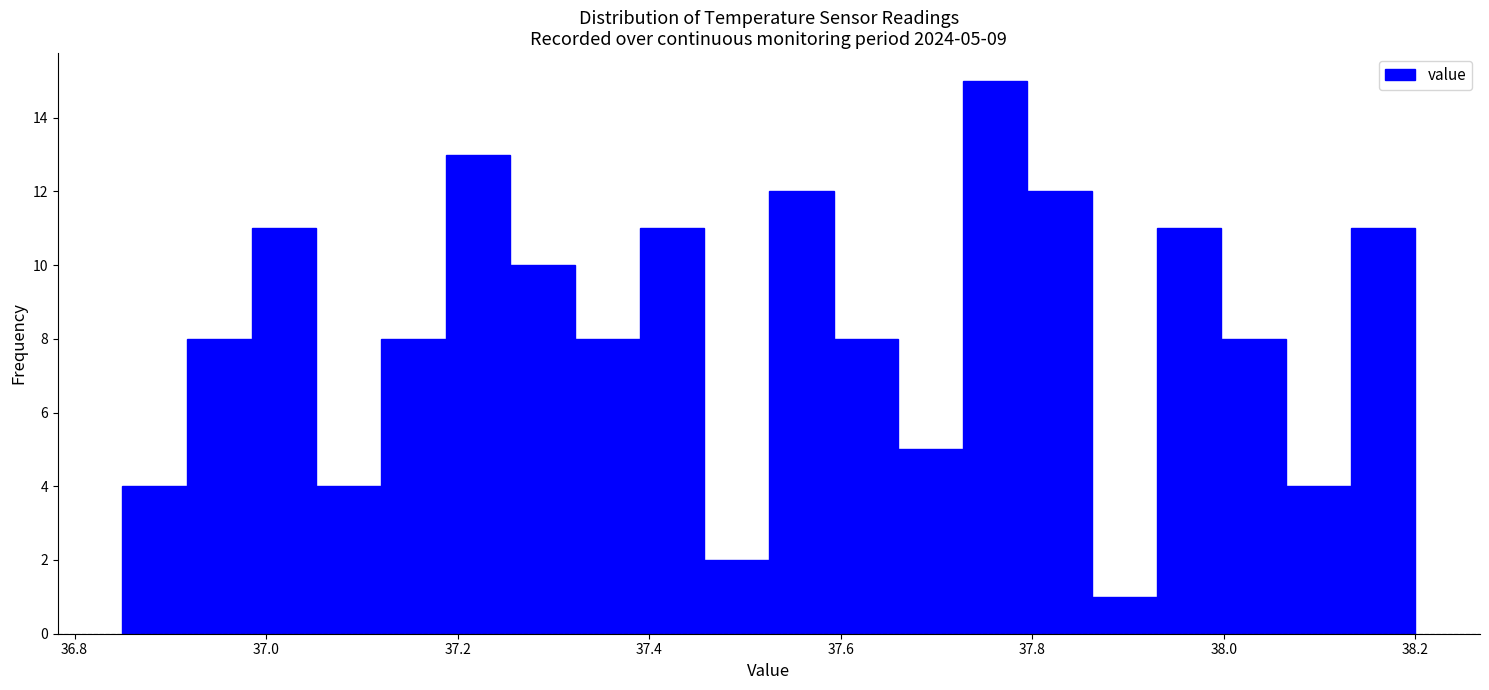

Around what value on the x-axis is the tallest bar? Give the approximate position of its centre, as read against the axis.

37.76